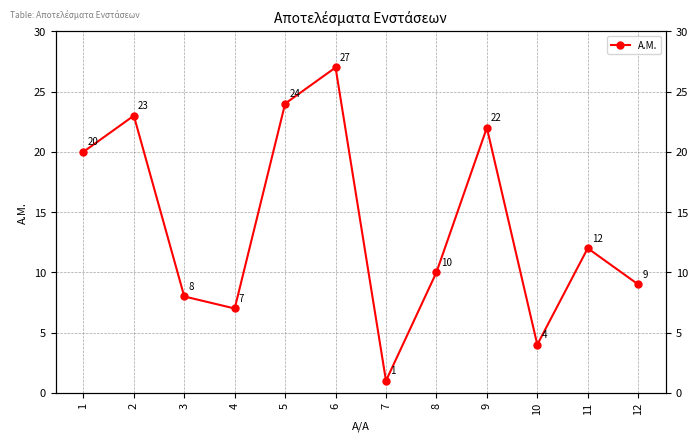

The value at 5 is 9. True or false?

False